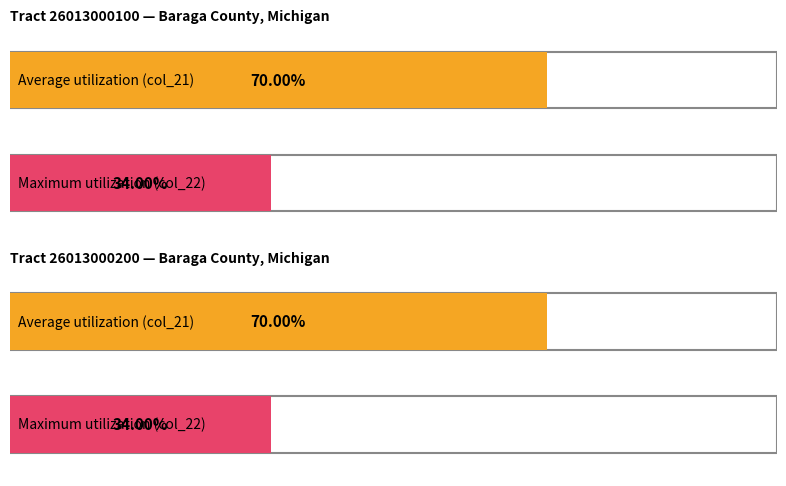

Is it true that col_21 equals 1.2 at 26013000100?

False